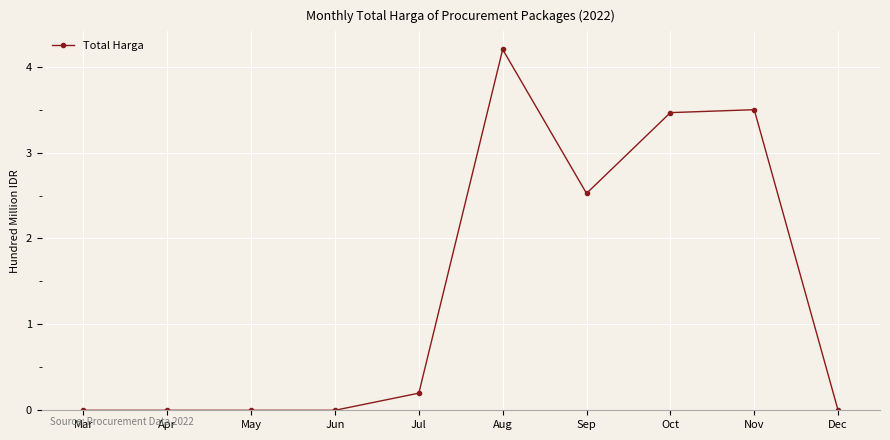

What is the maximum value shown in the chart?

4.2